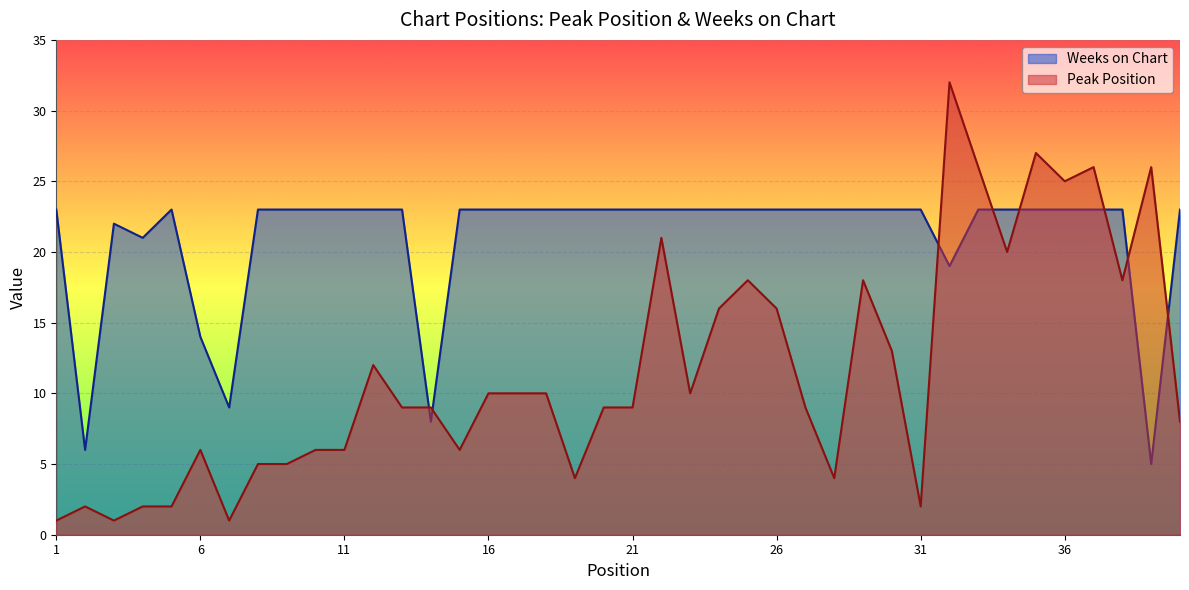

Rank the series by their maximum value, from highest to lowest.

Peak Position, Weeks on Chart